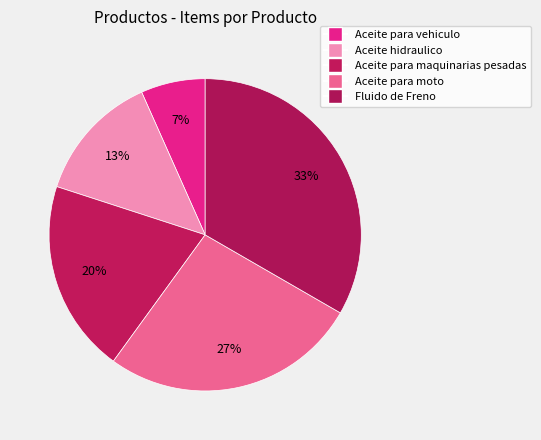

Count the number of slices in the pie.

5